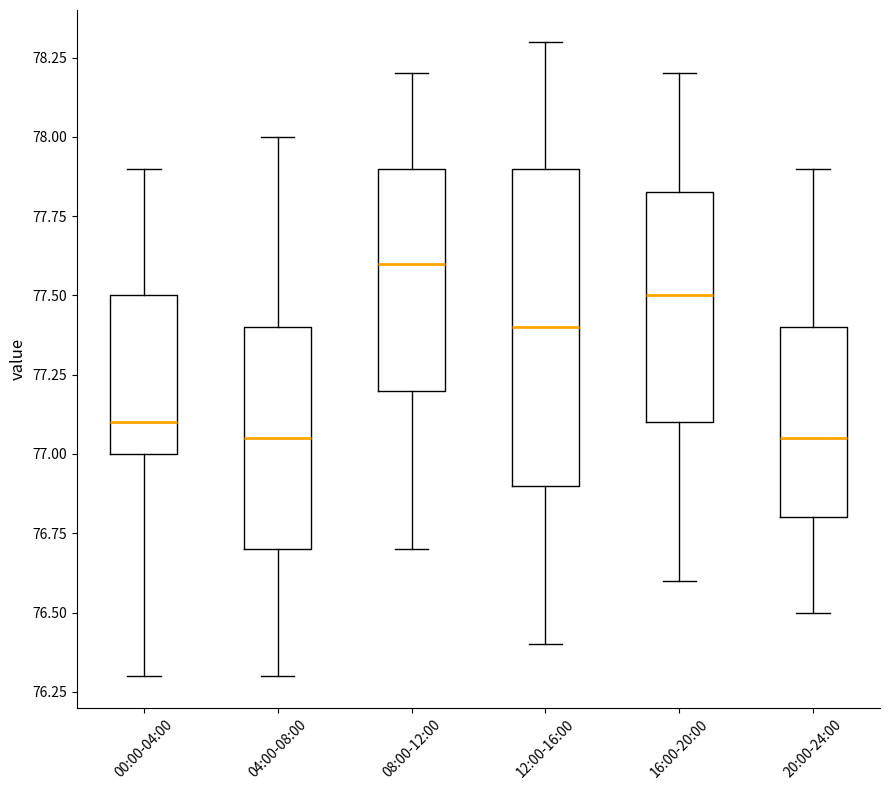

Reading left to right, transcribe this box plot: for each box, give where its median line is, the range the box spans, and where its two whiskers end, as read against the y-axis. The values are not printed on the chart, so give them approximately, as read against the axis.

00:00-04:00: median 77.10, box 77.00 to 77.50, whiskers 76.30 to 77.90
04:00-08:00: median 77.05, box 76.70 to 77.40, whiskers 76.30 to 78.00
08:00-12:00: median 77.60, box 77.20 to 77.90, whiskers 76.70 to 78.20
12:00-16:00: median 77.40, box 76.90 to 77.90, whiskers 76.40 to 78.30
16:00-20:00: median 77.50, box 77.10 to 77.85, whiskers 76.60 to 78.20
20:00-24:00: median 77.05, box 76.80 to 77.40, whiskers 76.50 to 77.90